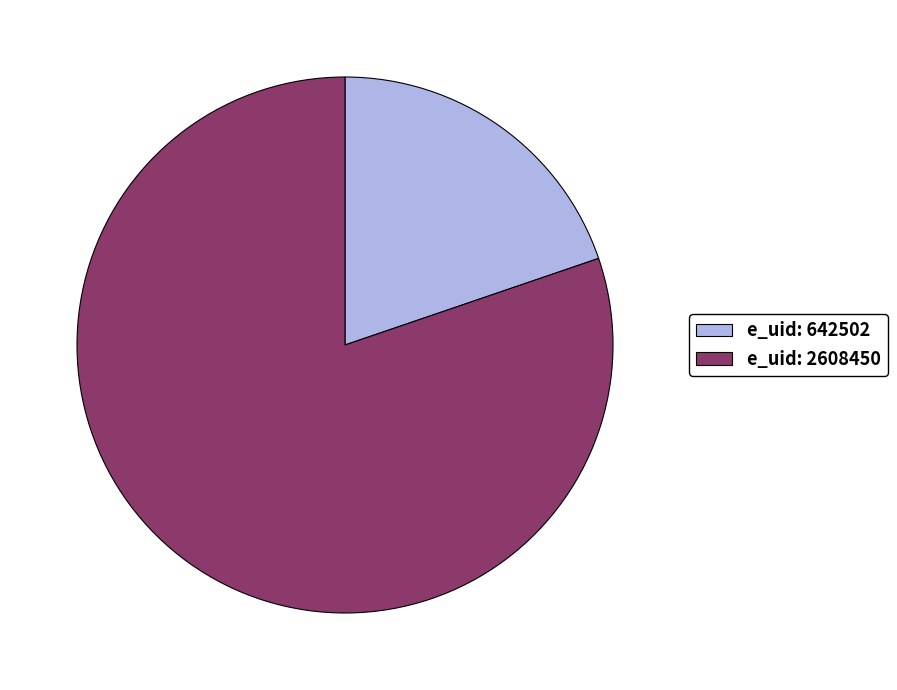

What is the largest slice in the pie chart?

e_uid: 2608450